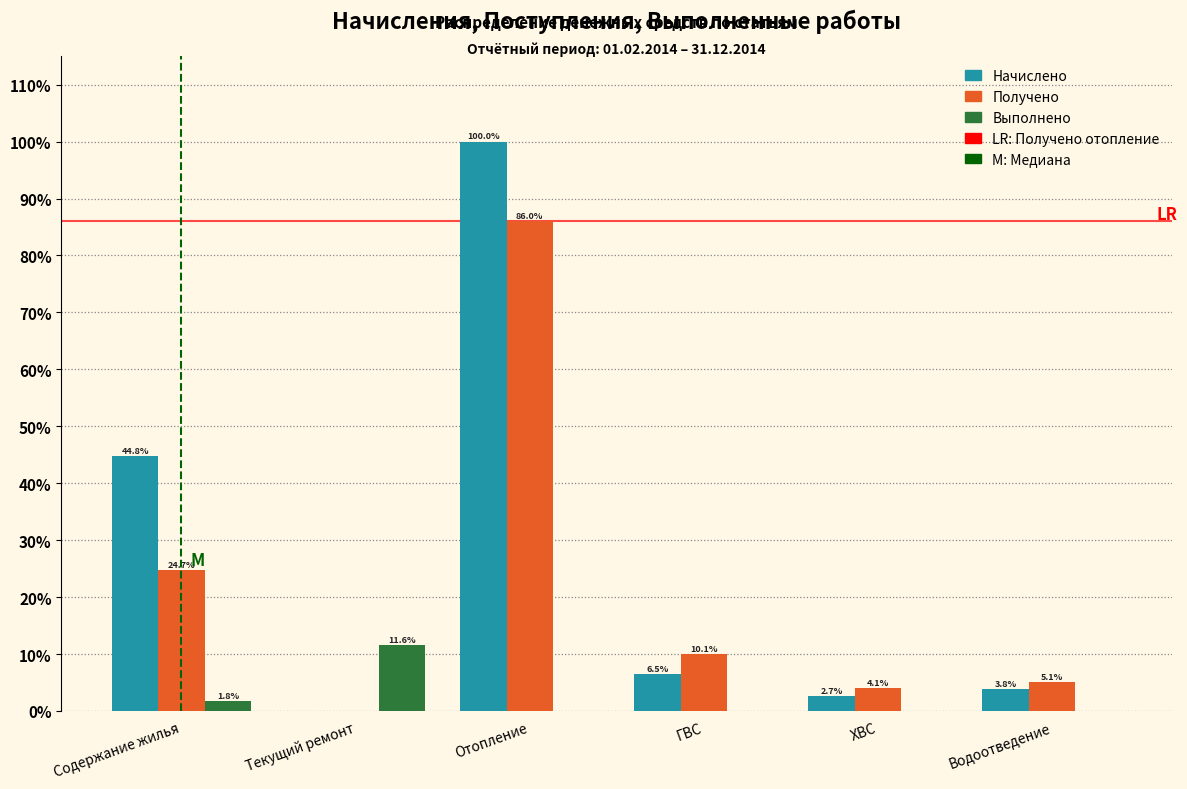

Are the bars horizontal?

No